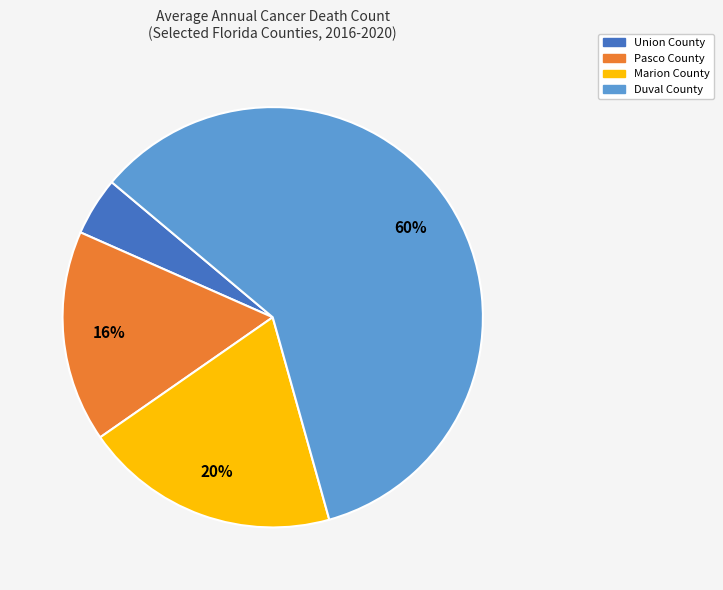

Does any single category account for the majority?

Yes